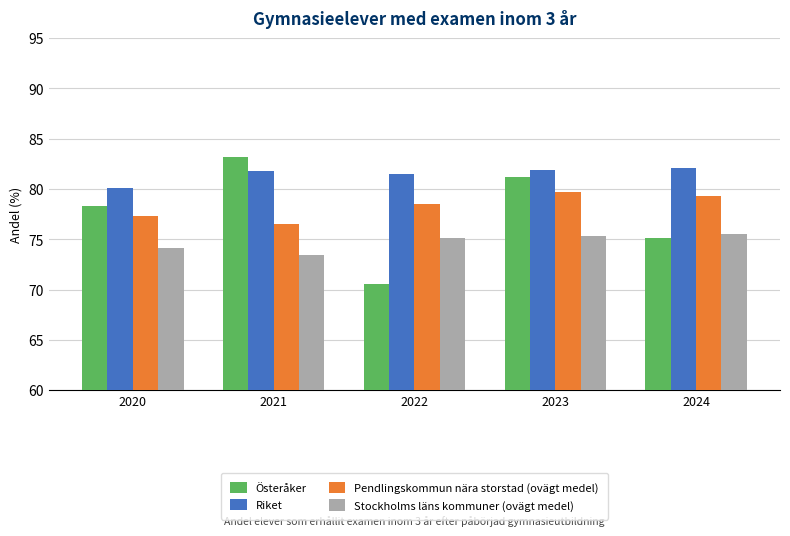

Between 2020 and 2023, which series saw the biggest shift?

Österåker